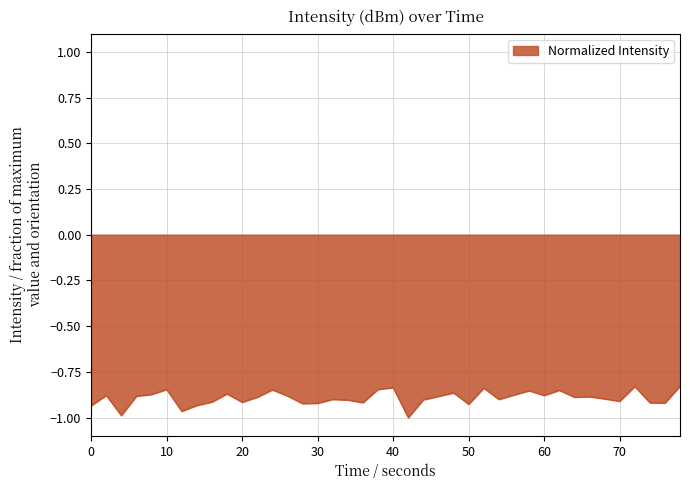

What is the sum of all values?

-35.7